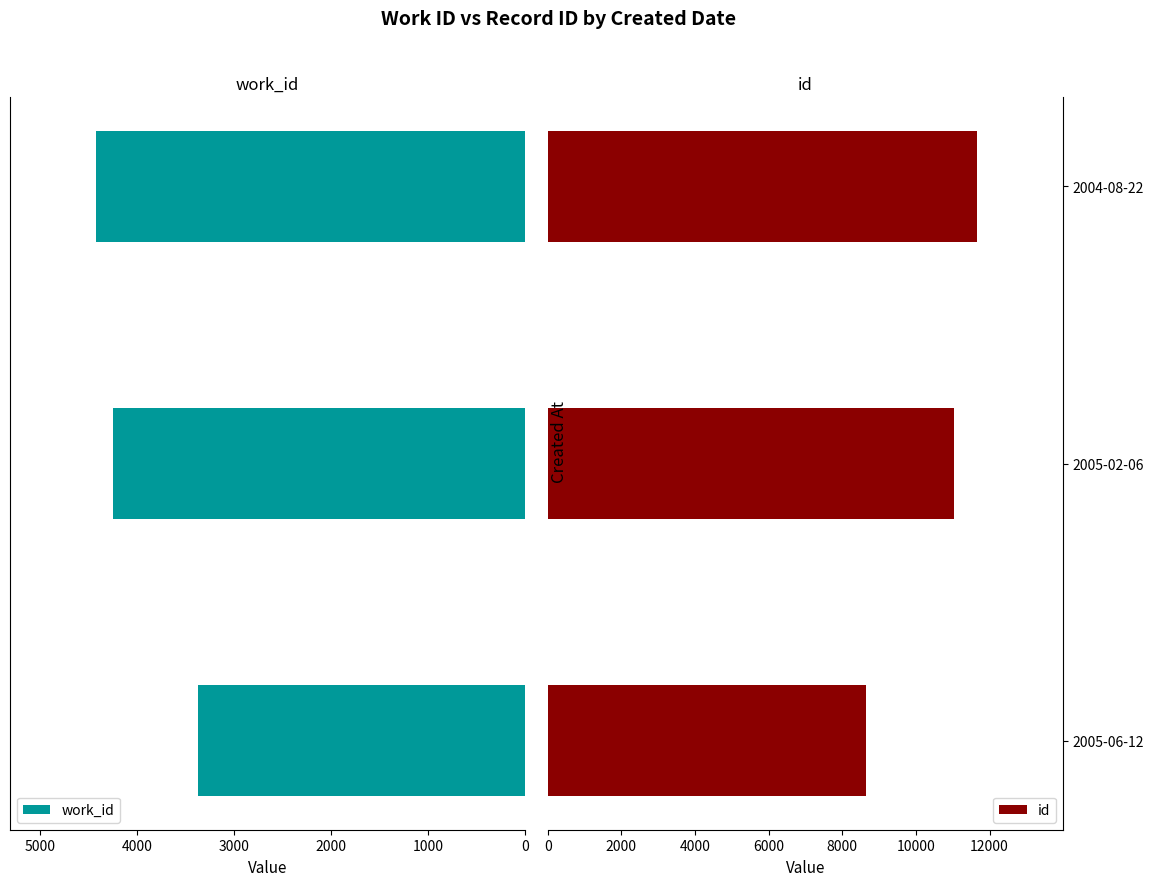

At 2000, list the series in order from smallest to largest.

work_id, id